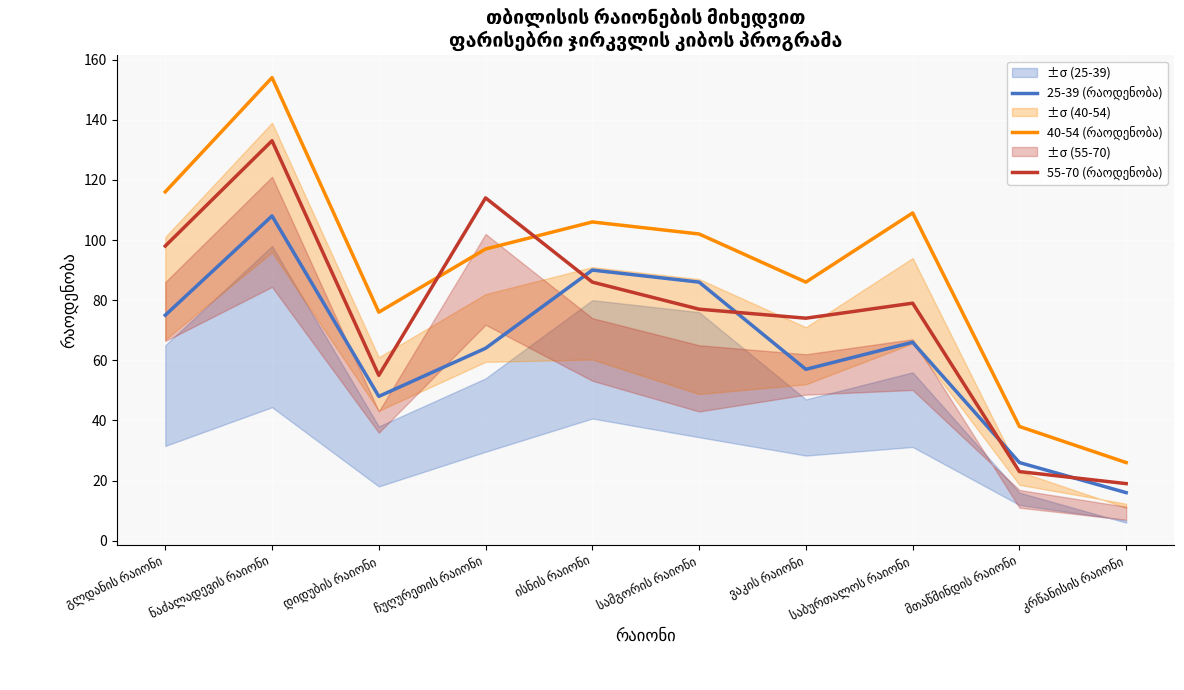

Between გლდანის რაიონი and ვაკის რაიონი, which series saw the biggest shift?

40-54 (რაოდენობა)